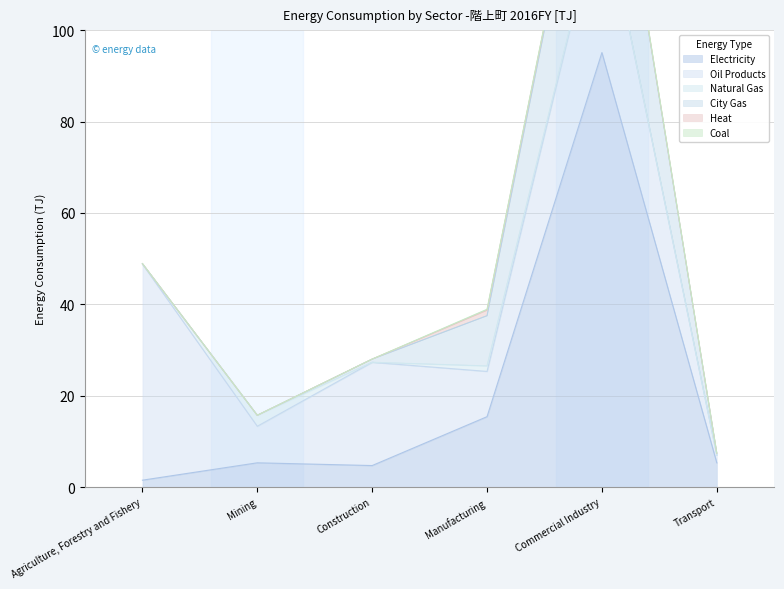

What is the label of the 6th point from the right?

Agriculture, Forestry and Fishery